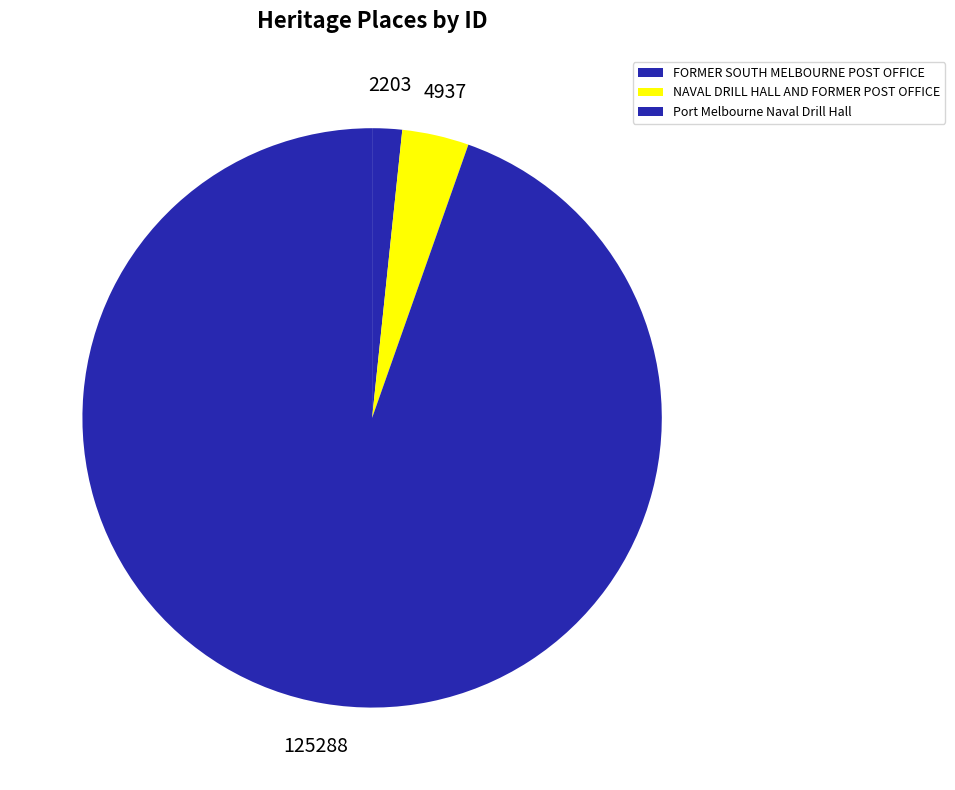

What is the majority slice?

Port Melbourne Naval Drill Hall